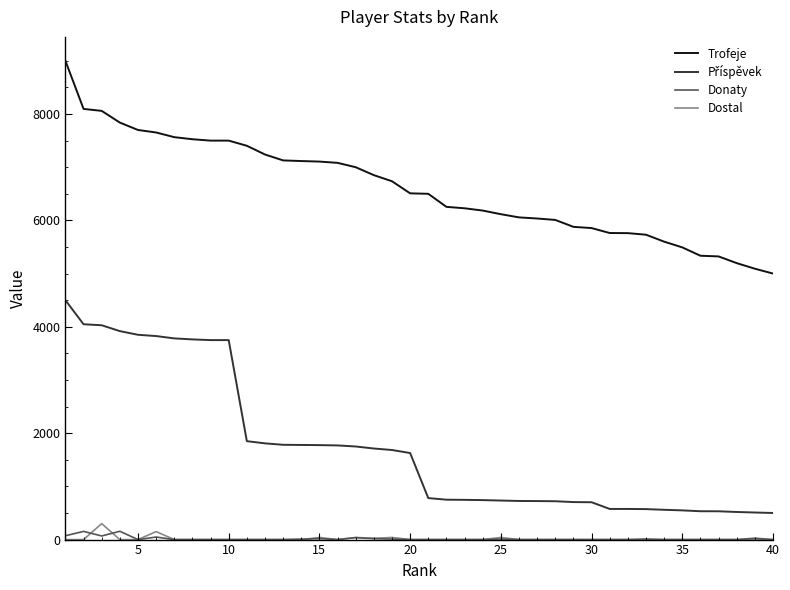

What is the difference between the second highest and minimum values in the Trofeje series?

3095